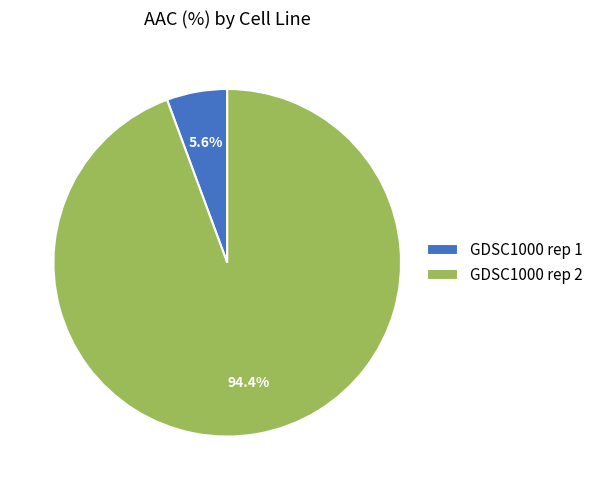

What is the majority slice?

GDSC1000 rep 2